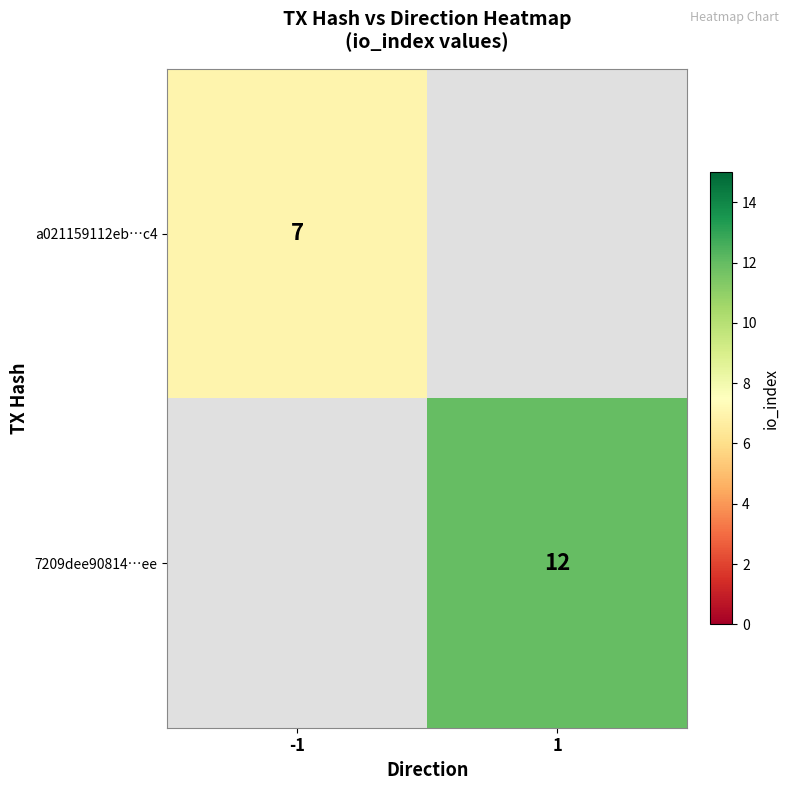

Is it true that a021159112eb…c4 equals 4 at -1?

False